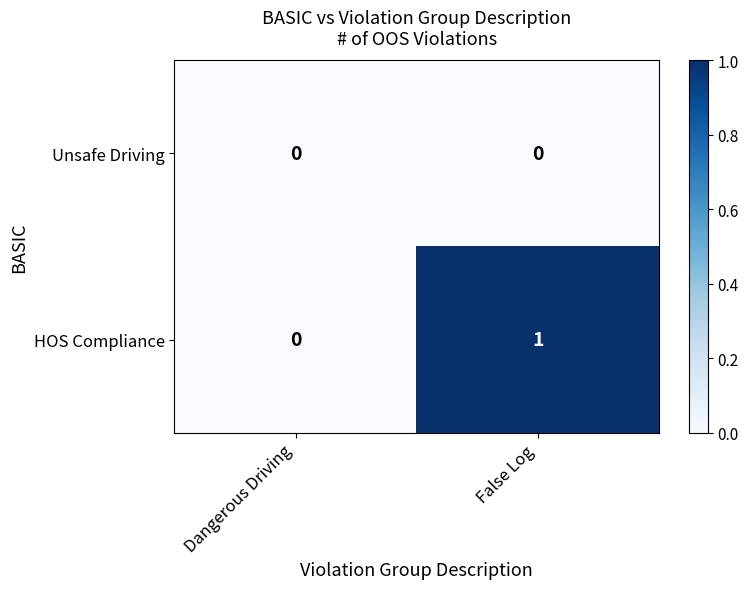

Which series has the widest spread of values?

HOS Compliance